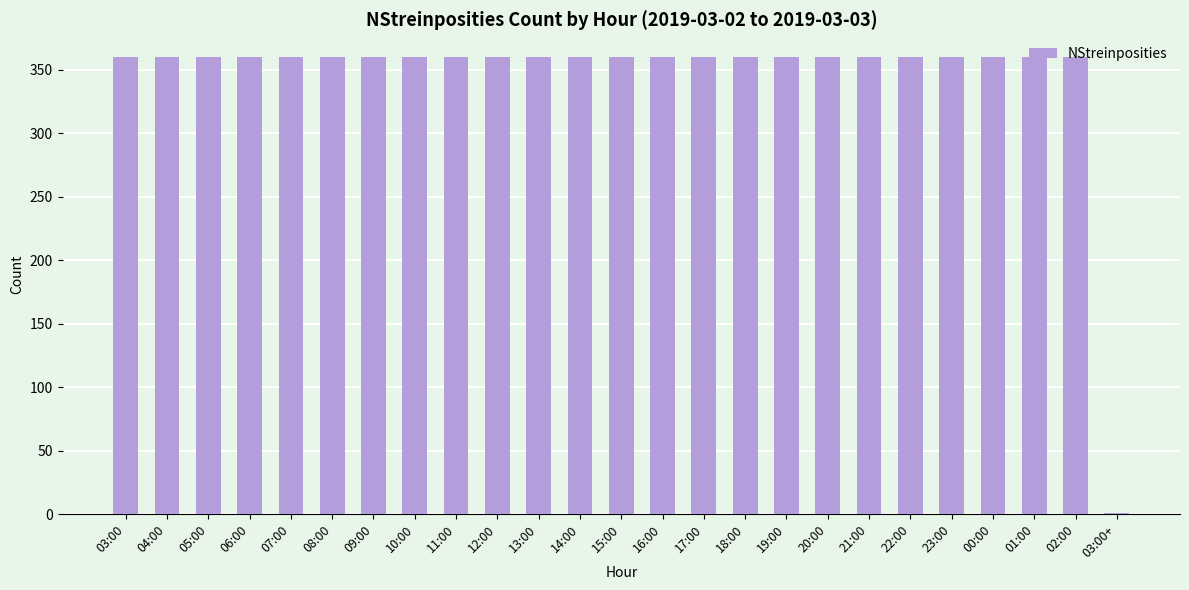

Reading left to right, extract all data points from this chart.

360	360	360	360	360	360	360	360	360	360	360	360	360	360	360	360	360	360	360	360	360	360	360	360	1